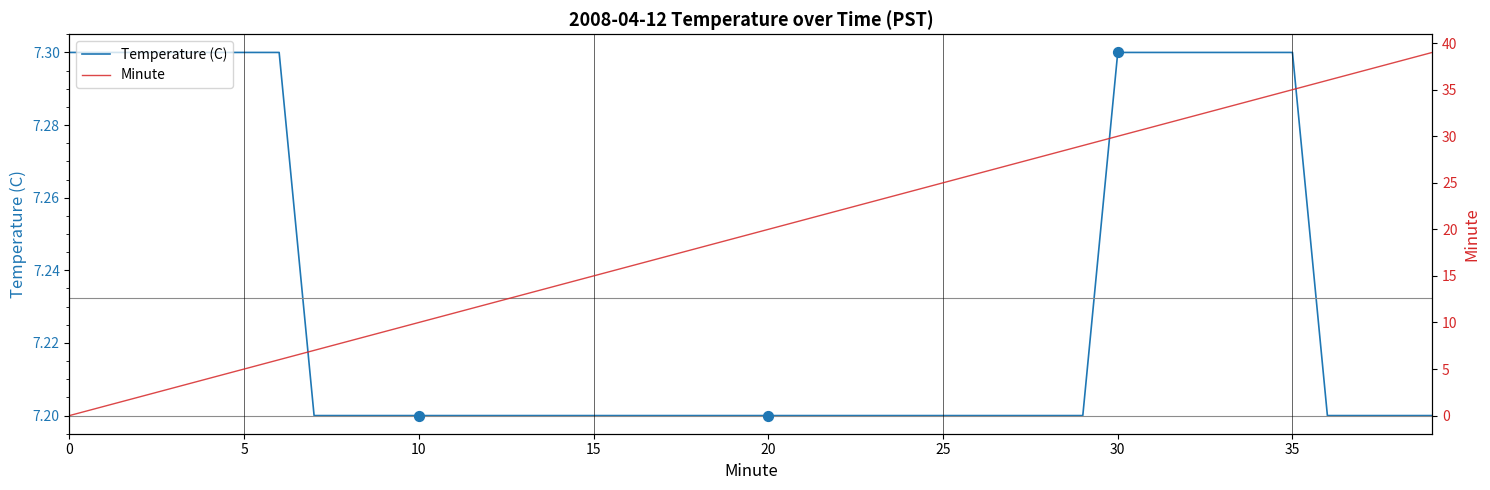

Is the value of Minute at 36 greater than the value of Temperature (C) at 35?

Yes